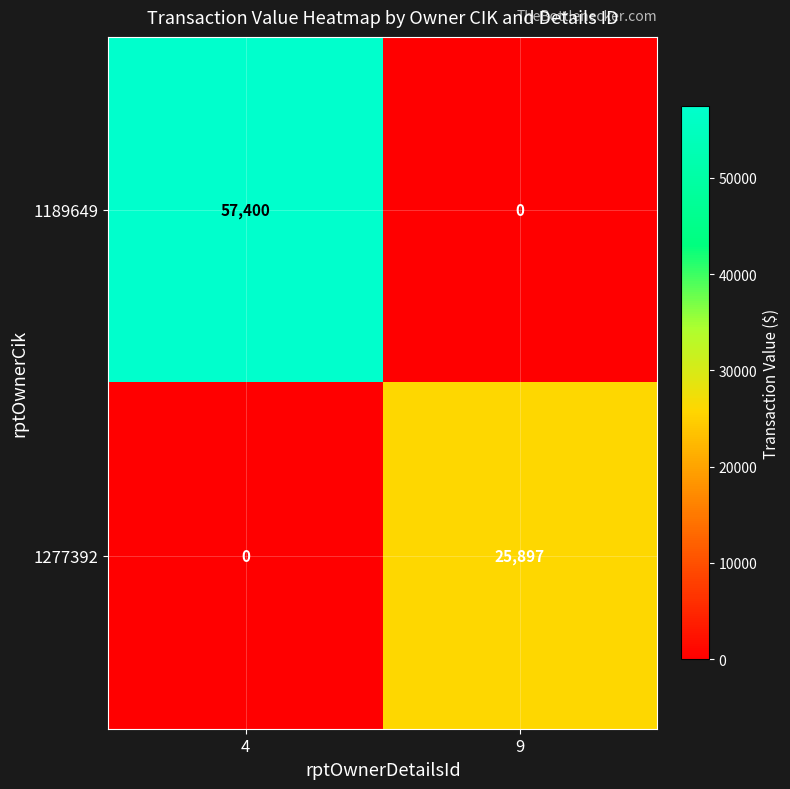

What is the sum of all 1277392 values?

25897